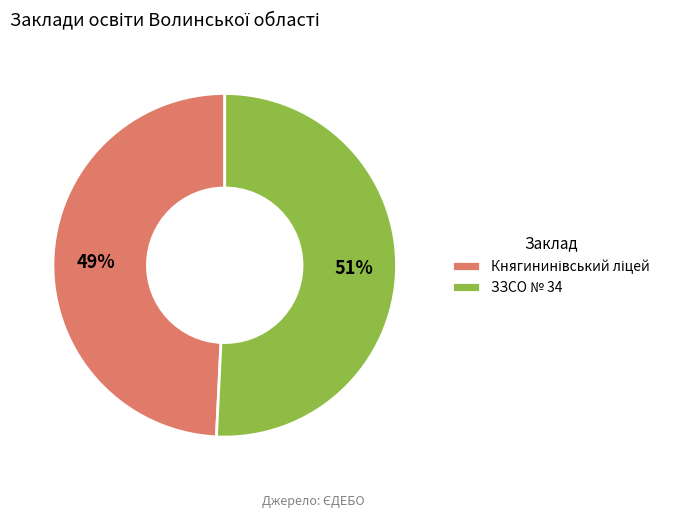

What percentage is the ЗЗСО № 34 slice, to the nearest percent?

51%